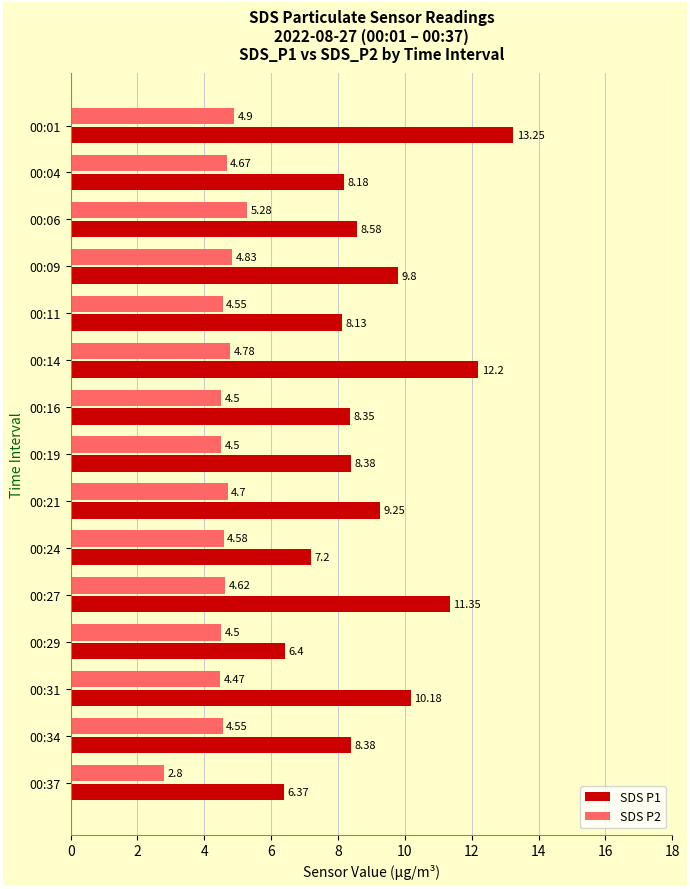

Which series changed the most between 00:16 and 00:34?

SDS P2